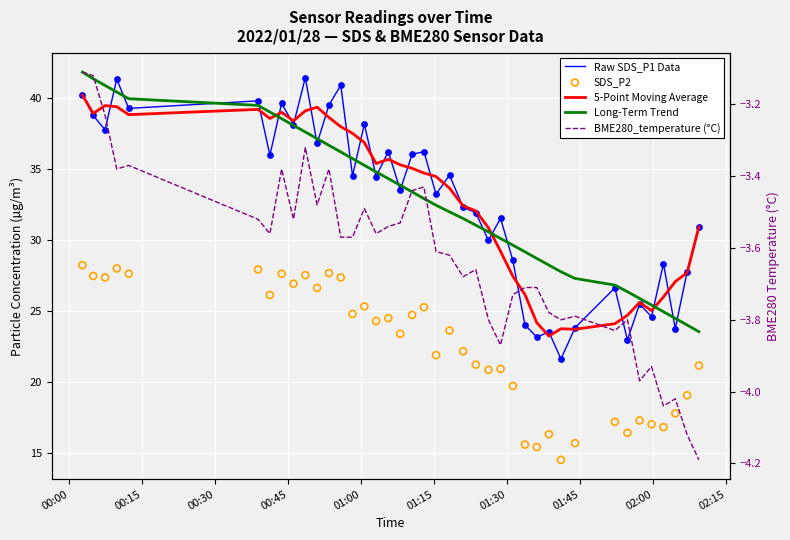

Which series reaches the minimum Y coordinate?

BME280_temperature (°C)